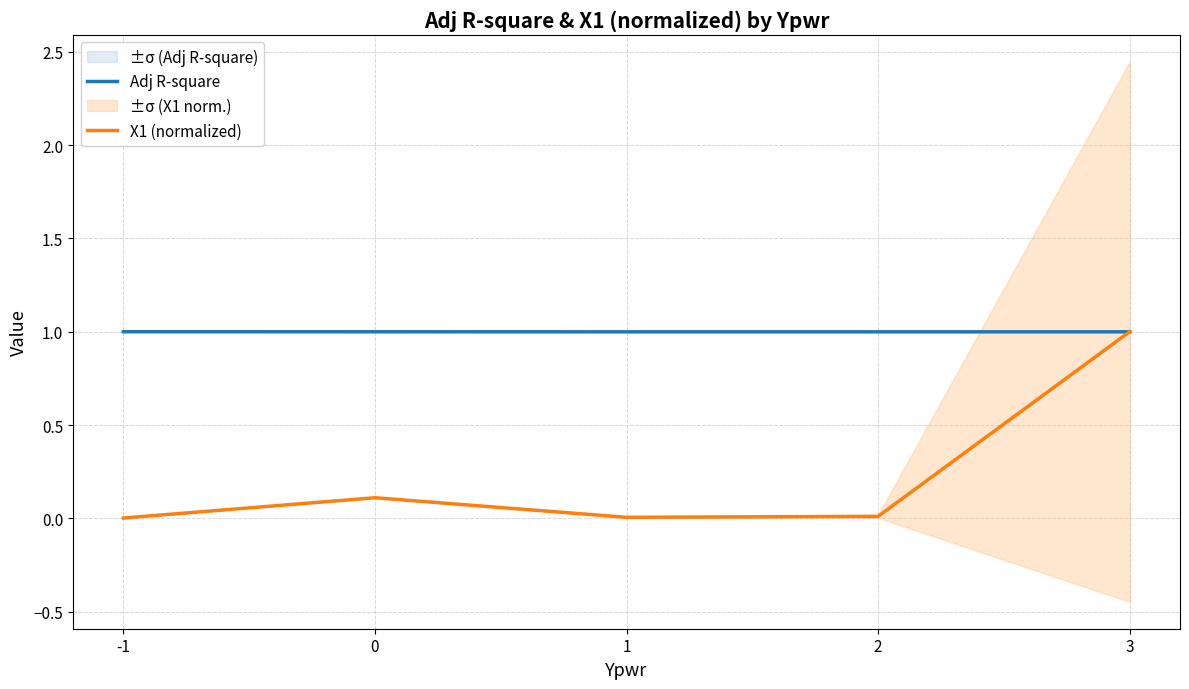

What is the maximum value for X1 (normalized)?

1.0